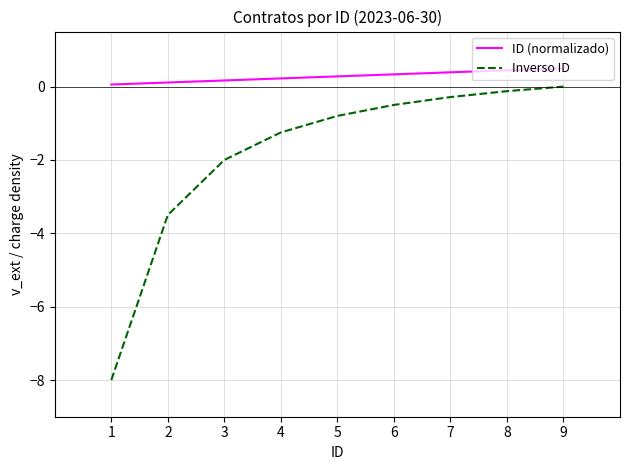

What is the difference between the maximum and minimum values in the Inverso ID series?

8.0